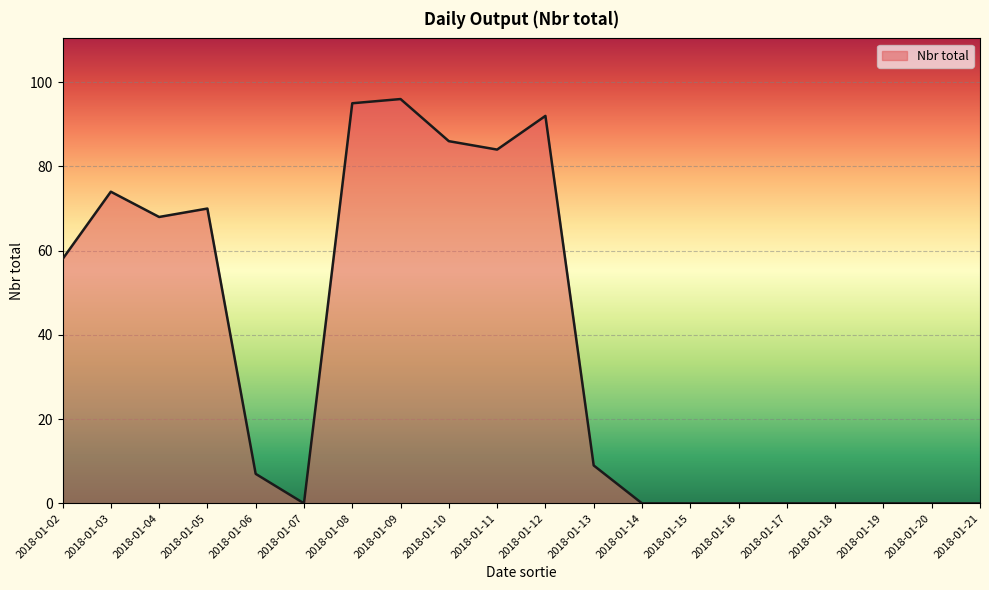

What is the difference between the maximum and minimum values?

96